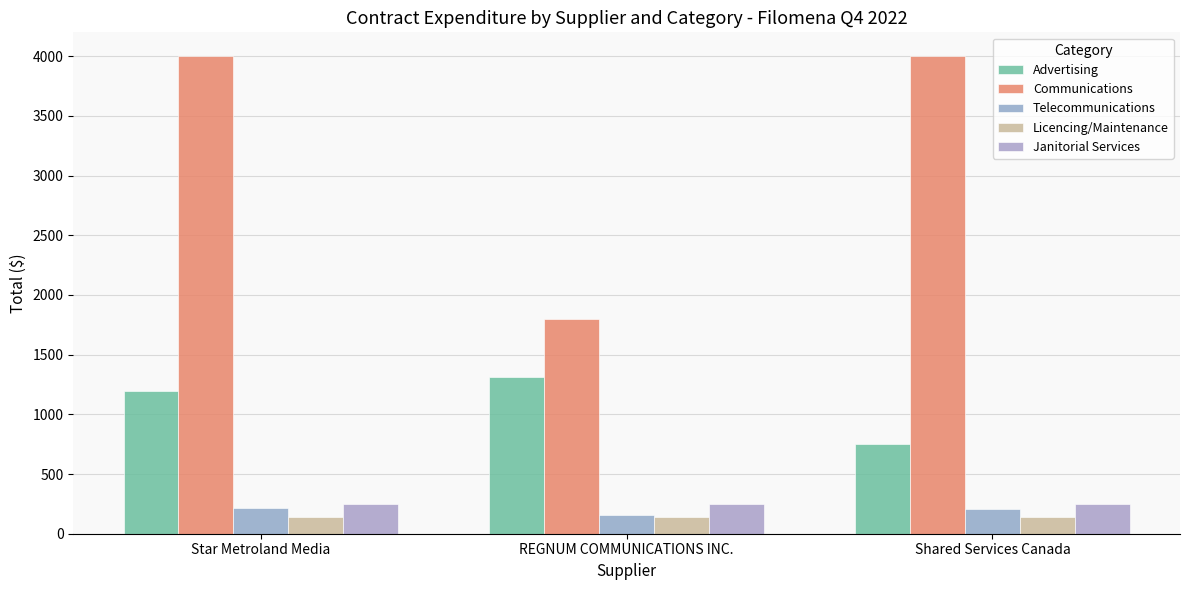

Are the bars horizontal?

No